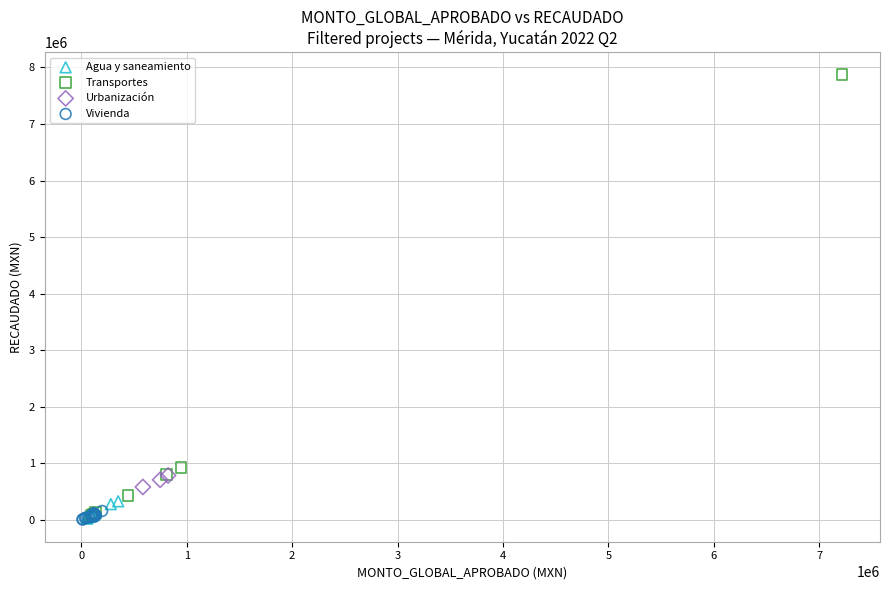

Which series contains the highest Y value?

Transportes